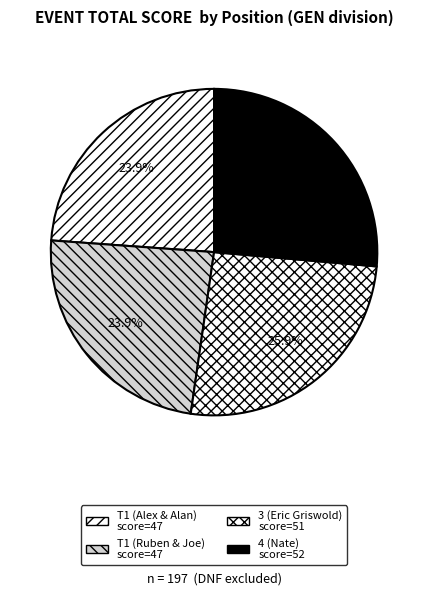

Count the number of slices in the pie.

4